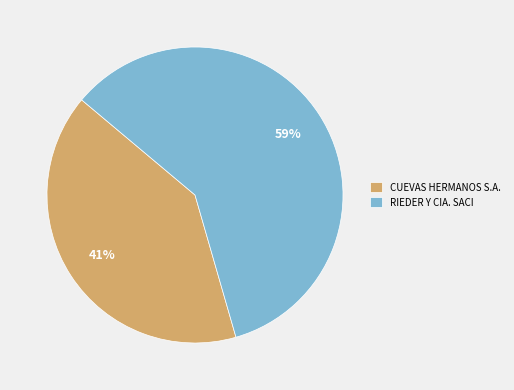

Is there any slice that represents more than half of the pie?

Yes